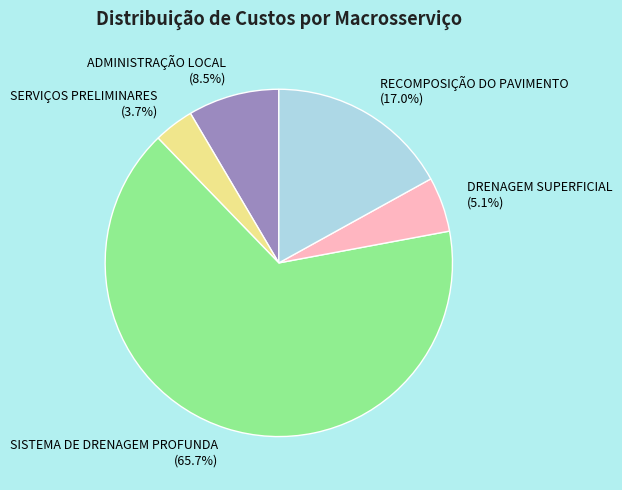

Which category has the smallest portion of the pie?

SERVIÇOS PRELIMINARES